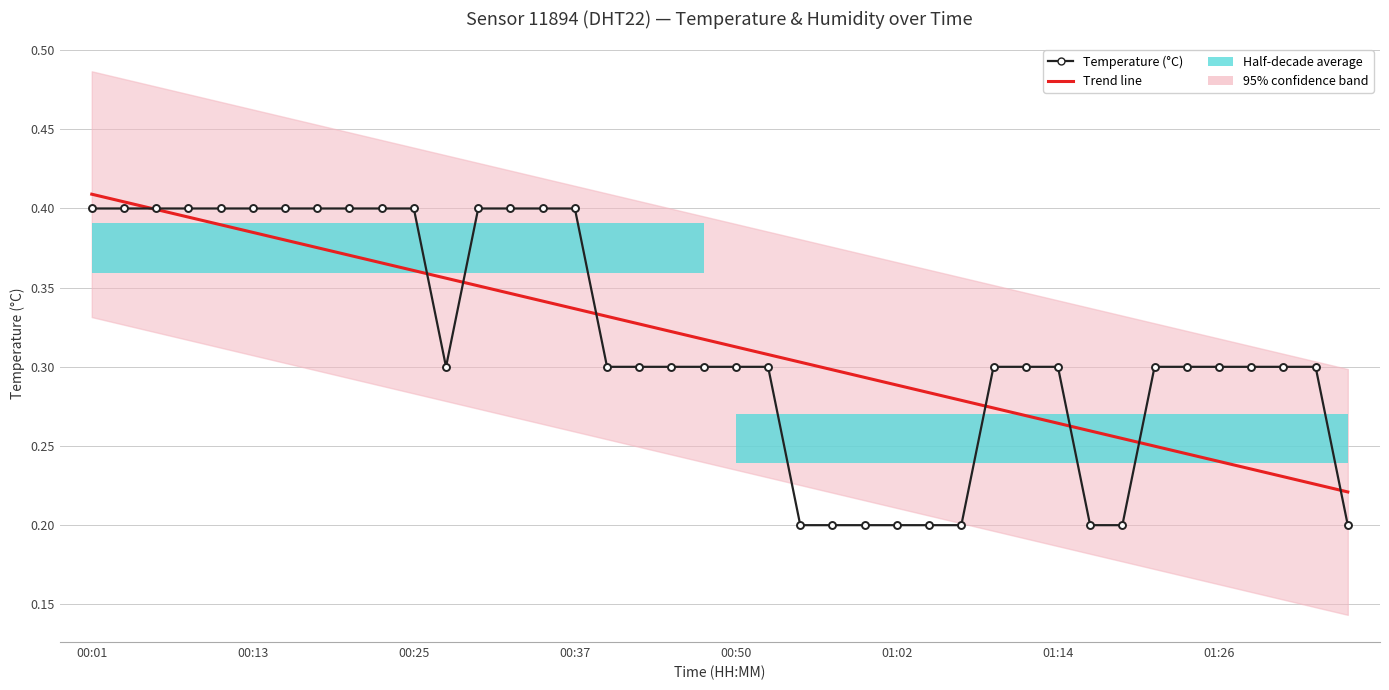

Reading left to right, list all the values displayed in this chart.

Temperature (°C): 0.4	0.4	0.4	0.4	0.4	0.4	0.4	0.4	0.4	0.4	0.4	0.3	0.4	0.4	0.4	0.4	0.3	0.3	0.3	0.3	0.3	0.3	0.2	0.2	0.2	0.2	0.2	0.2	0.3	0.3	0.3	0.2	0.2	0.3	0.3	0.3	0.3	0.3	0.3	0.2
Trend line: 0.4	0.4	0.4	0.4	0.4	0.4	0.4	0.4	0.4	0.4	0.4	0.4	0.4	0.3	0.3	0.3	0.3	0.3	0.3	0.3	0.3	0.3	0.3	0.3	0.3	0.3	0.3	0.3	0.3	0.3	0.3	0.3	0.3	0.2	0.2	0.2	0.2	0.2	0.2	0.2